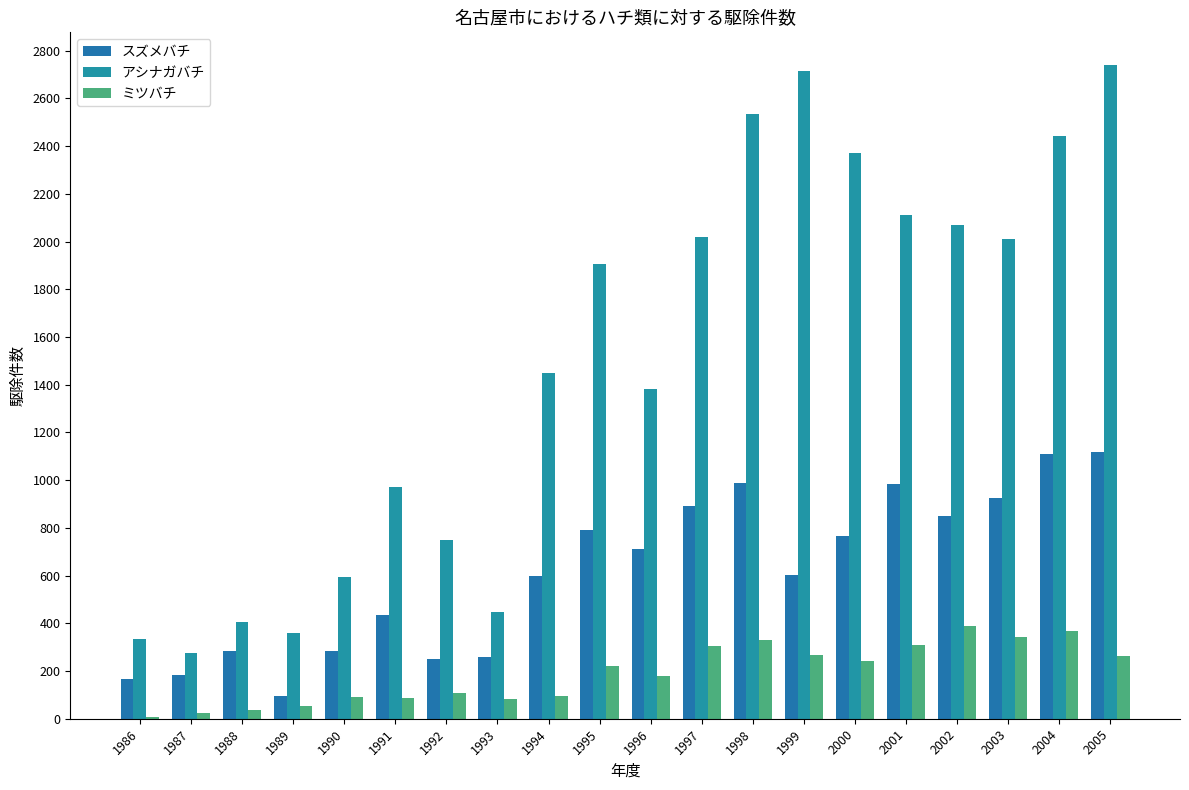

How many distinct data groups are displayed?

3